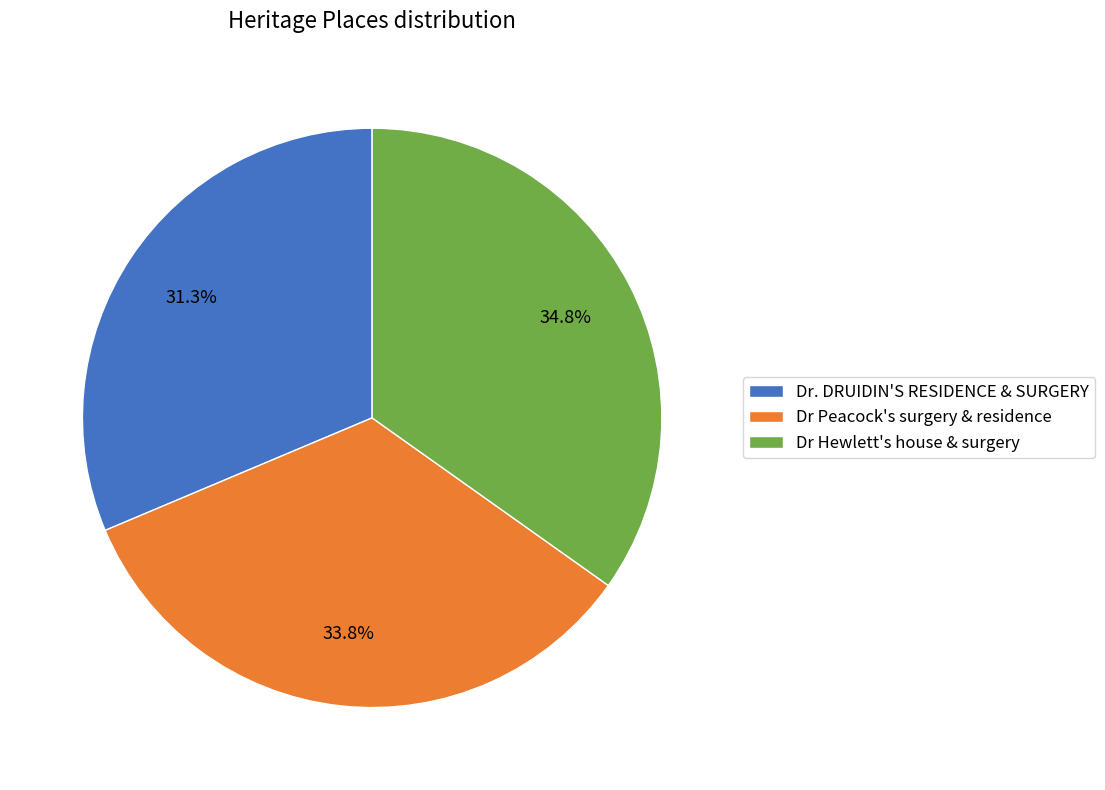

Rank the categories by value from highest to lowest.

Dr Hewlett's house & surgery, Dr Peacock's surgery & residence, Dr. DRUIDIN'S RESIDENCE & SURGERY